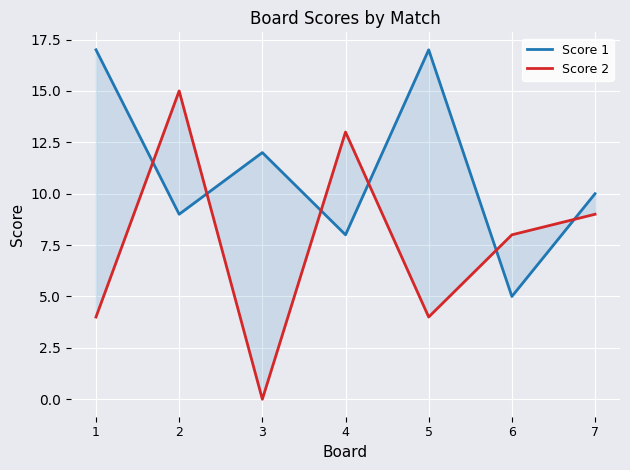

True or false: Score 1 and Score 2 intersect in this chart.

True